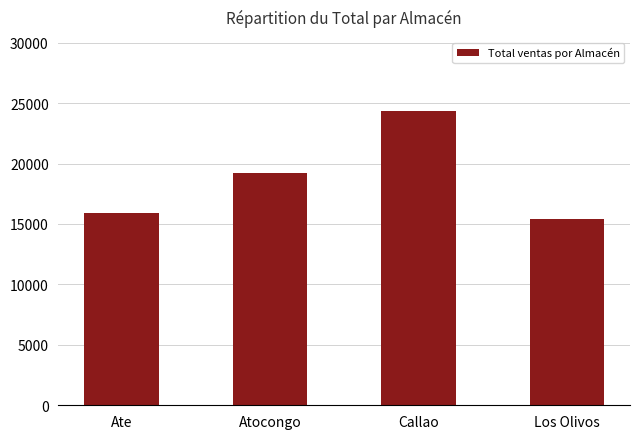

What is the sum of the values at Atocongo and Los Olivos?

34664.0